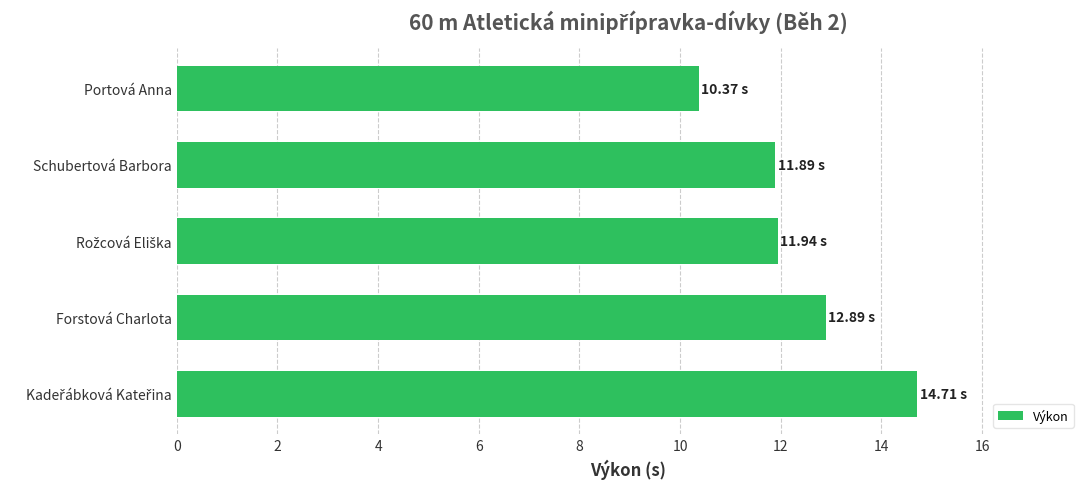

Approximately how many times larger is the value at Schubertová Barbora compared to Forstová Charlota?

0.9